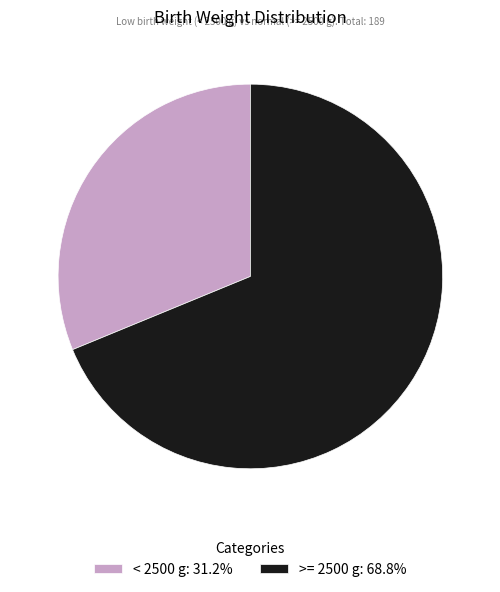

Which has a higher value, >= 2500 g or < 2500 g?

>= 2500 g